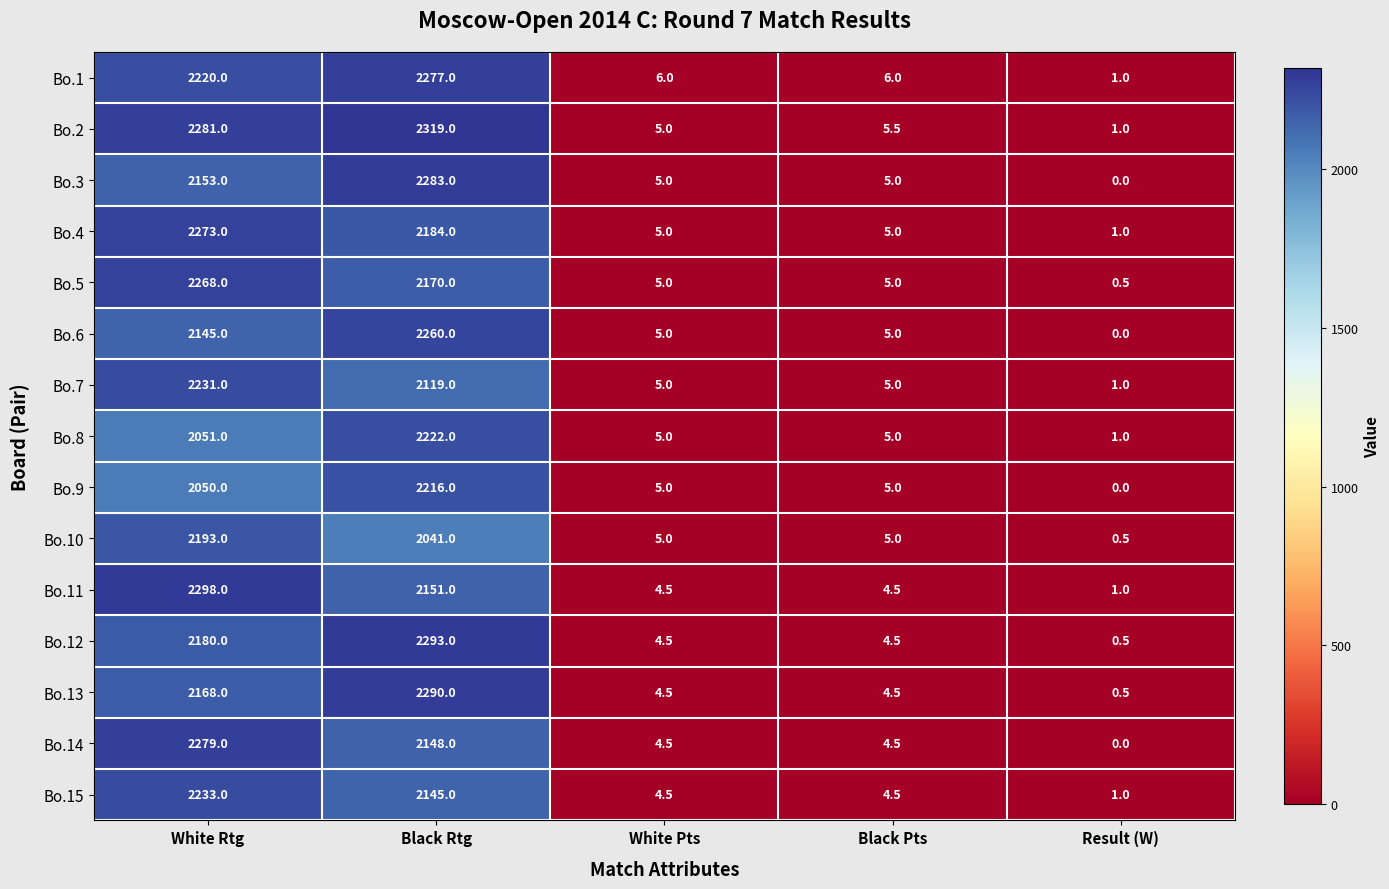

What is the spread (max minus min) of values at White Rtg?

248.0